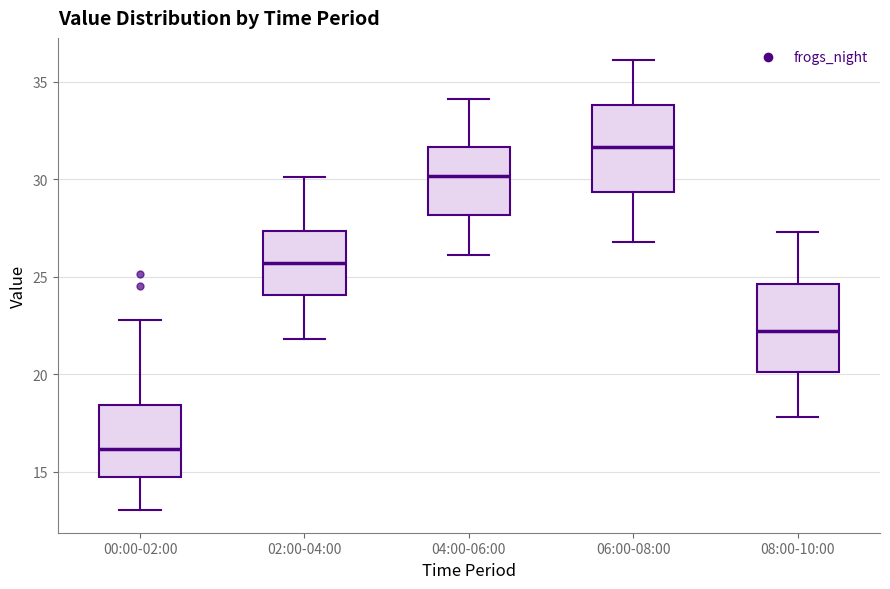

Reading left to right, transcribe this box plot: for each box, give where its median line is, the range the box spans, and where its two whiskers end, as read against the y-axis. The values are not printed on the chart, so give them approximately, as read against the axis.

00:00-02:00: median 16.0, box 14.5 to 18.5, whiskers 13.0 to 23.0
02:00-04:00: median 25.5, box 24.0 to 27.5, whiskers 22.0 to 30.0
04:00-06:00: median 30.0, box 28.0 to 31.5, whiskers 26.0 to 34.0
06:00-08:00: median 31.5, box 29.5 to 34.0, whiskers 27.0 to 36.0
08:00-10:00: median 22.0, box 20.0 to 24.5, whiskers 18.0 to 27.5